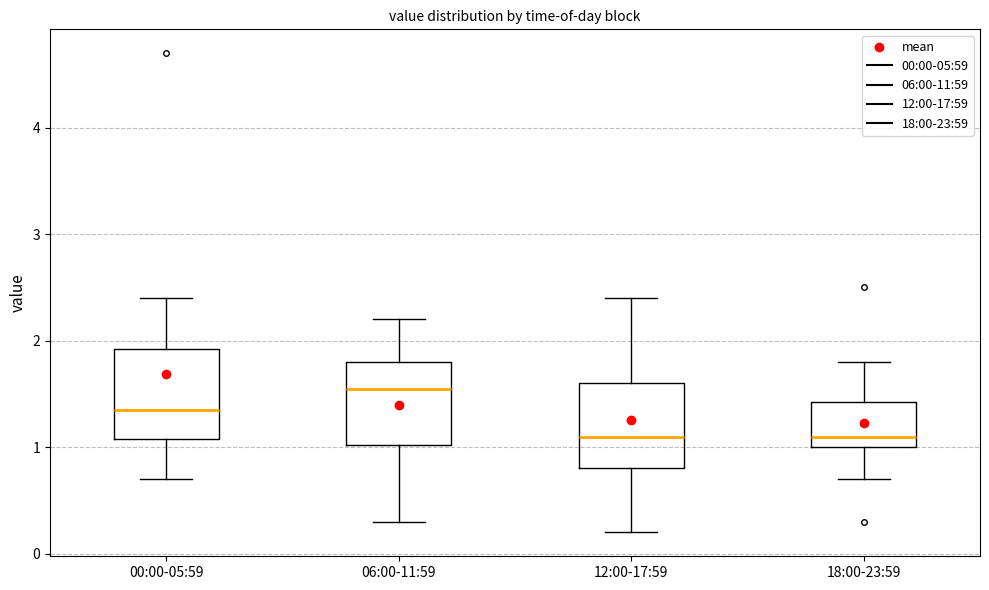

Reading left to right, read every box against the y-axis: the position of its median line, the range the box covers, and the ends of its whiskers. The values are not printed on the chart, so give them approximately, as read against the axis.

00:00-05:59: median 1.4, box 1.1 to 1.9, whiskers 0.7 to 2.4
06:00-11:59: median 1.6, box 1.0 to 1.8, whiskers 0.3 to 2.2
12:00-17:59: median 1.1, box 0.8 to 1.6, whiskers 0.2 to 2.4
18:00-23:59: median 1.1, box 1.0 to 1.4, whiskers 0.7 to 1.8